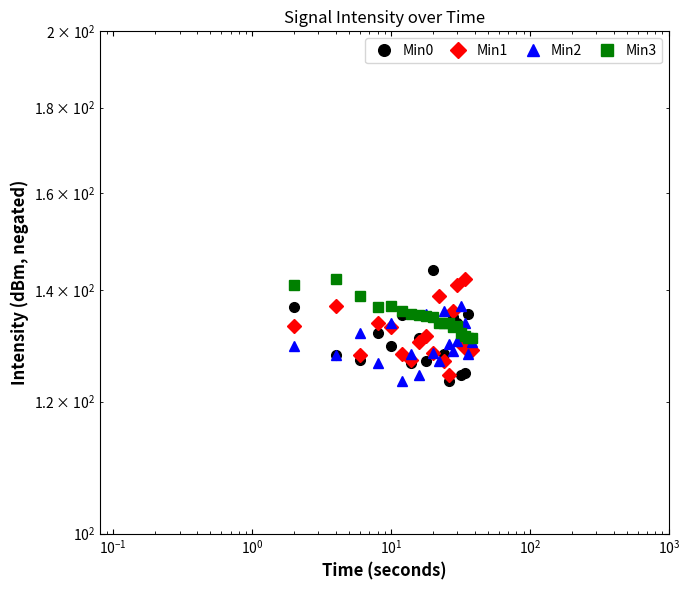

How many data points in Min2 are less than 129?

9